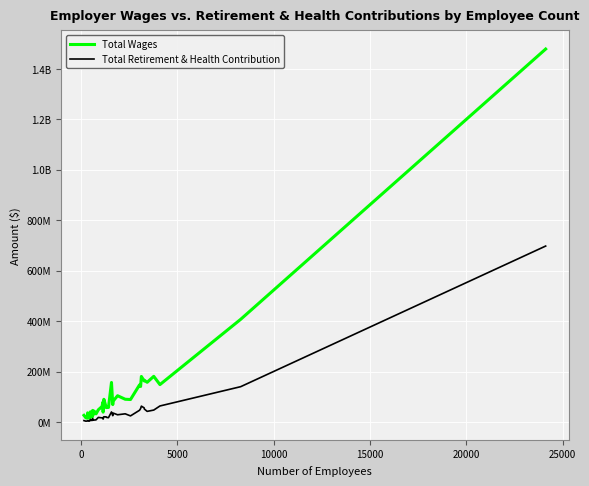

What is the label of the 38th point from the right?

5000